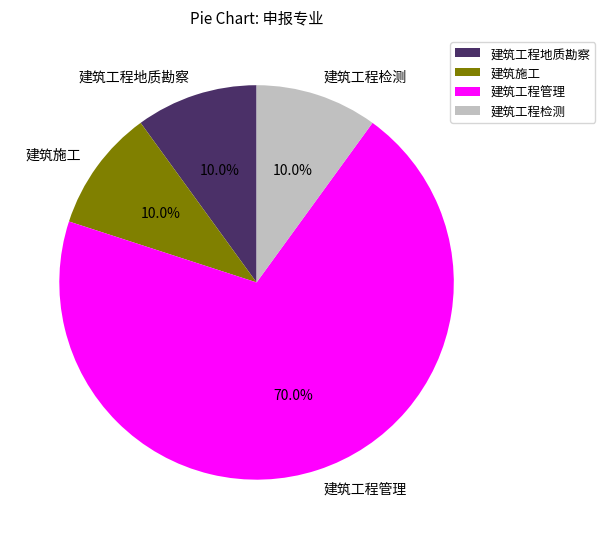

What is the largest slice in the pie chart?

建筑工程管理